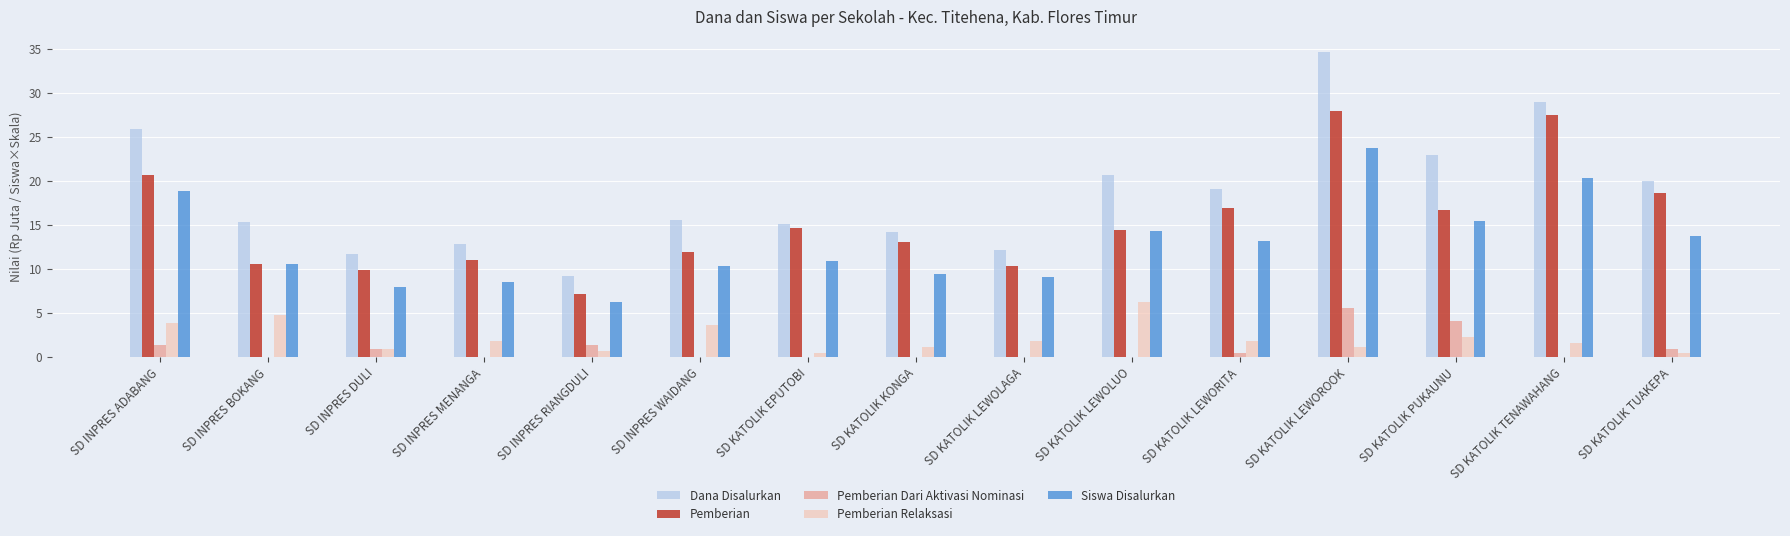

What is the highest value of the Pemberian Relaksasi series?

6.3